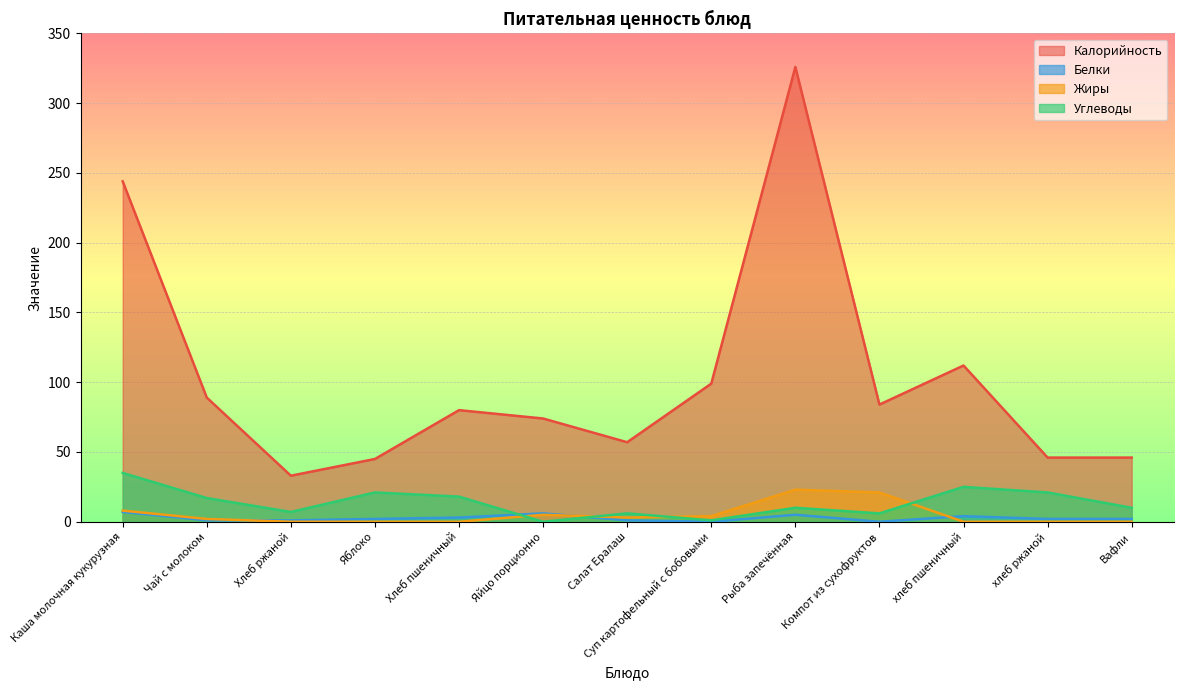

True or false: Калорийность and Жиры intersect in this chart.

False